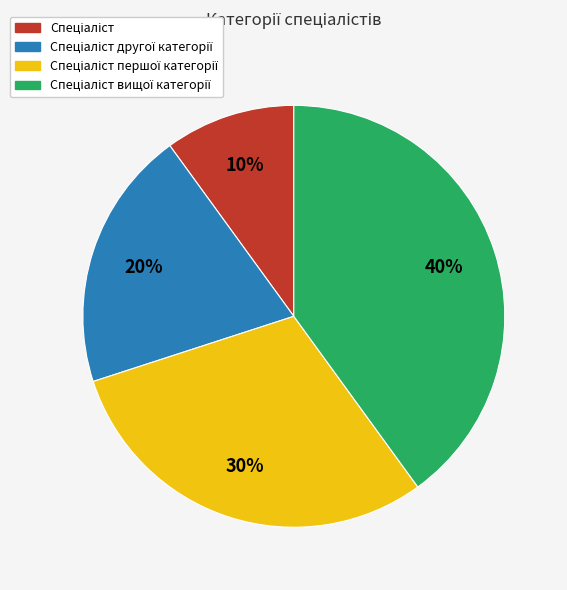

To the nearest percent, what is the average slice percentage?

25%